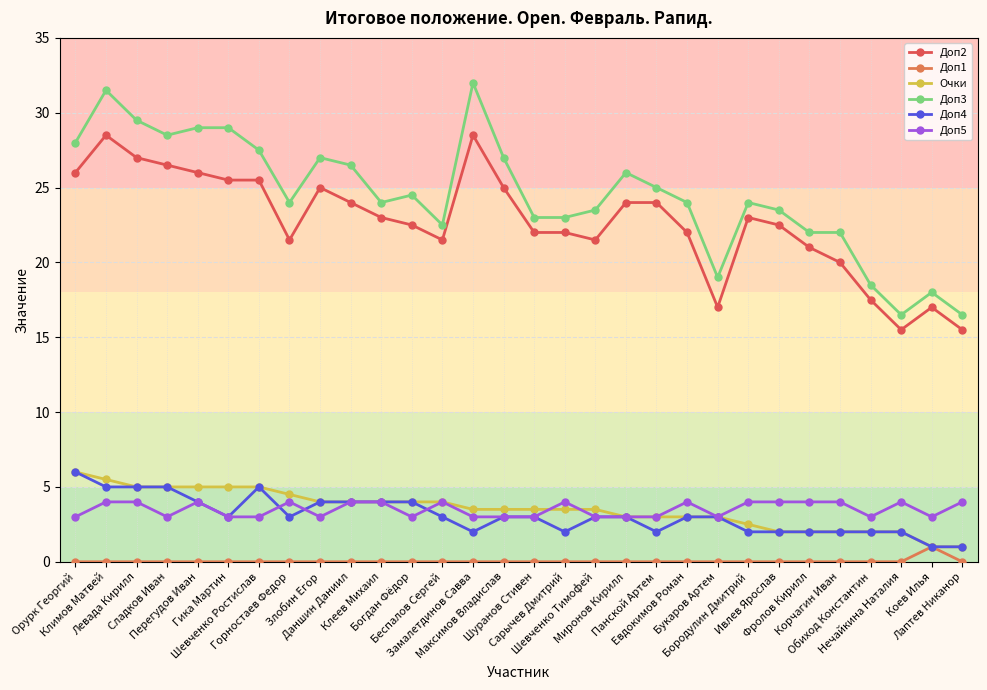

What is the sum of all Доп4 values?

93.0